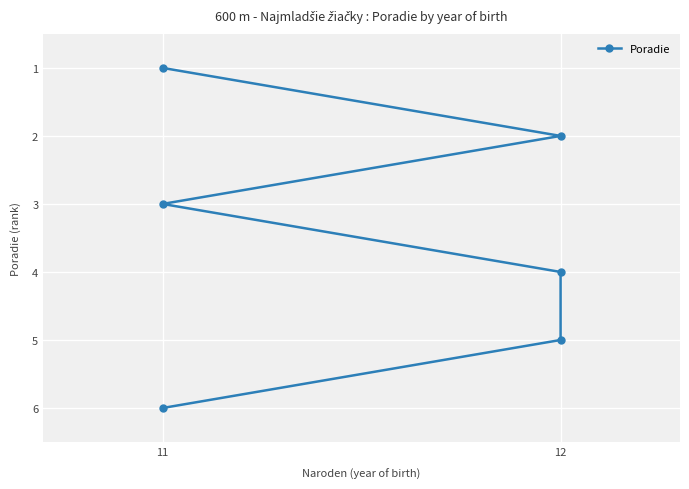

Which category has the lowest value across all series?

11